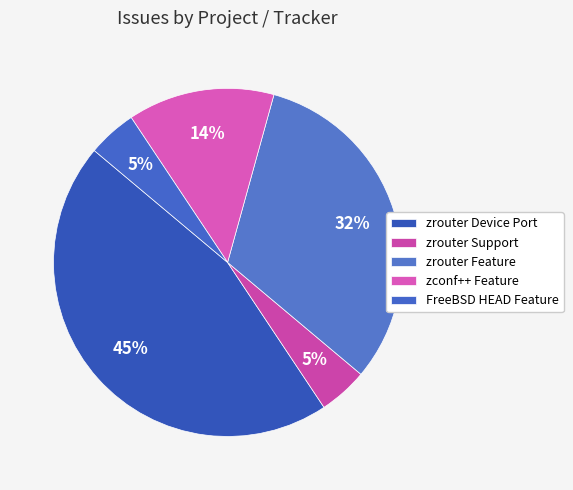

How many segments does this pie chart have?

5